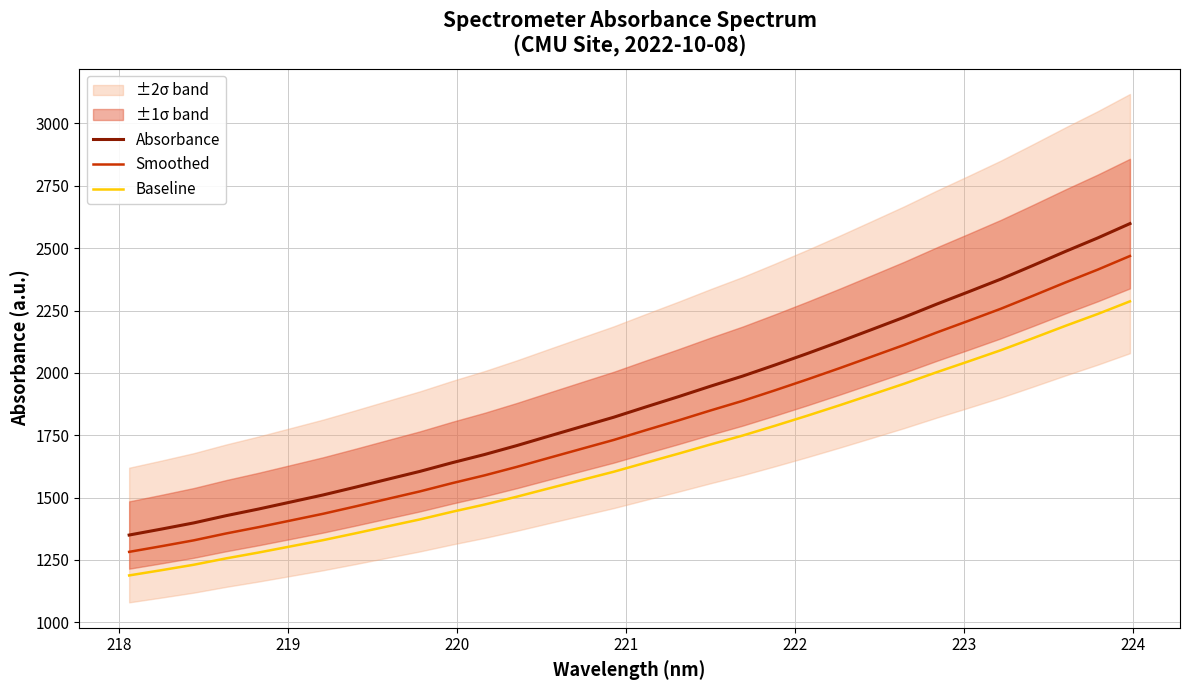

True or false: Smoothed and Baseline intersect in this chart.

False